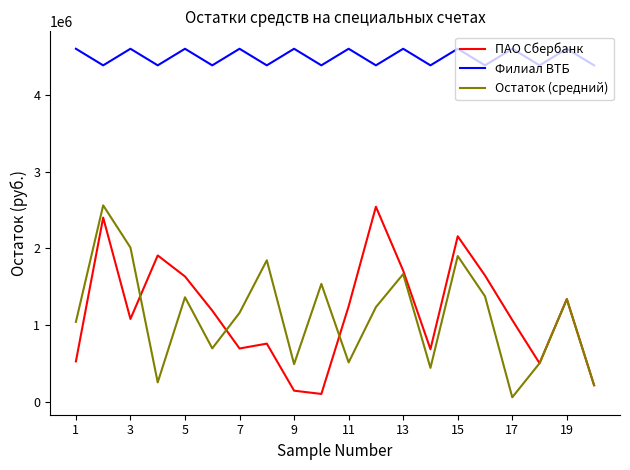

What is the sum of all ПАО Сбербанк values?

23580849.0